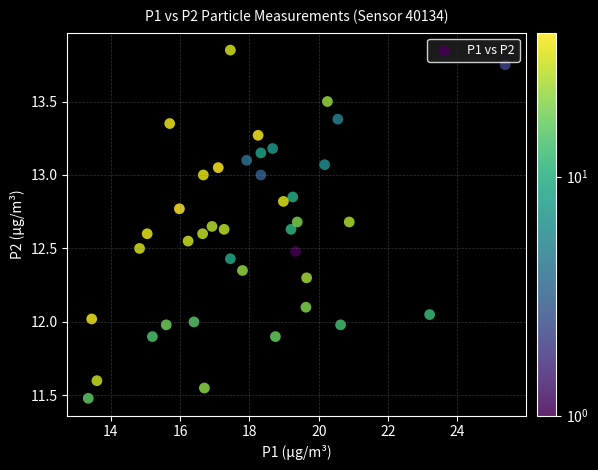

What is the range of Y values (max minus min)?

2.4